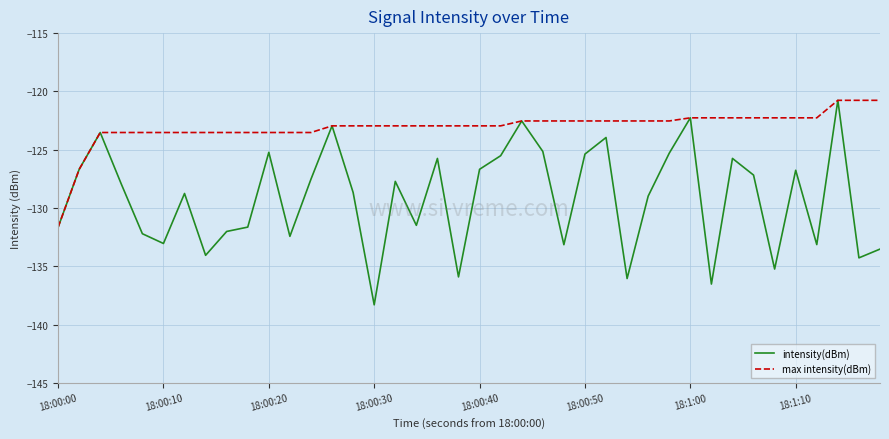

What is the highest value of the intensity(dBm) series?

-120.8